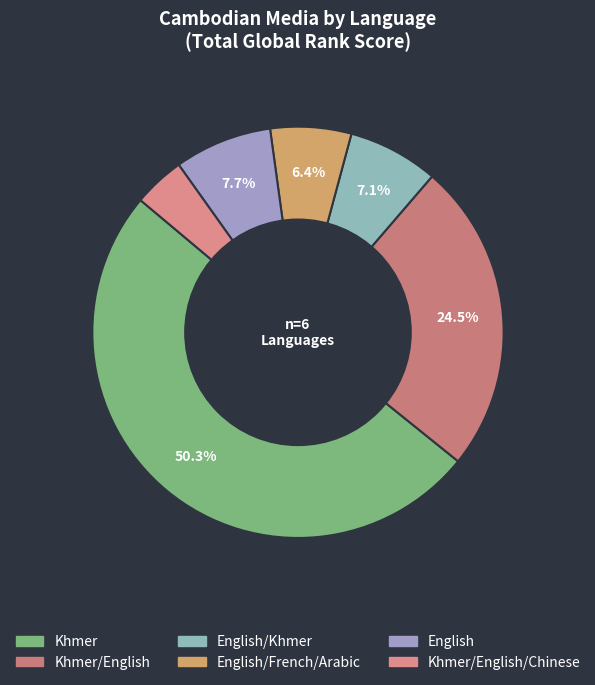

How many segments does this pie chart have?

6